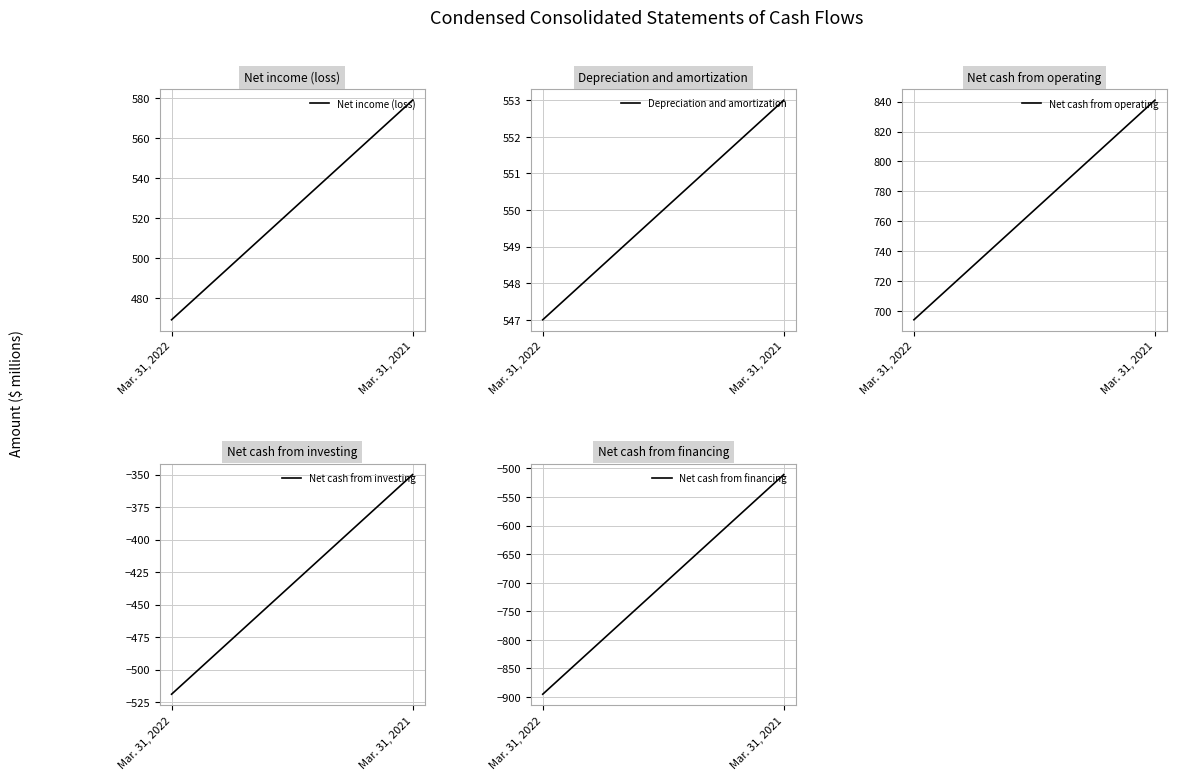

Reading left to right, list all the values displayed in this chart.

Net income (loss): Mar. 31, 2022=469	Mar. 31, 2021=579
Depreciation and amortization: Mar. 31, 2022=547	Mar. 31, 2021=553
Net cash from operating: Mar. 31, 2022=694	Mar. 31, 2021=841
Net cash from investing: Mar. 31, 2022=-519	Mar. 31, 2021=-350
Net cash from financing: Mar. 31, 2022=-895	Mar. 31, 2021=-511